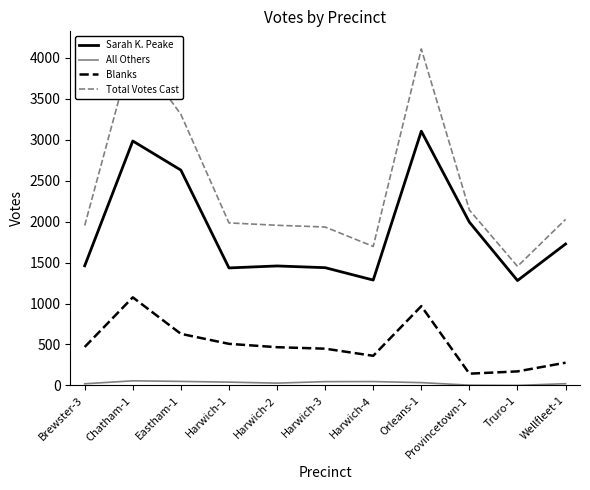

What is the total value across all series at Harwich-2?

3908